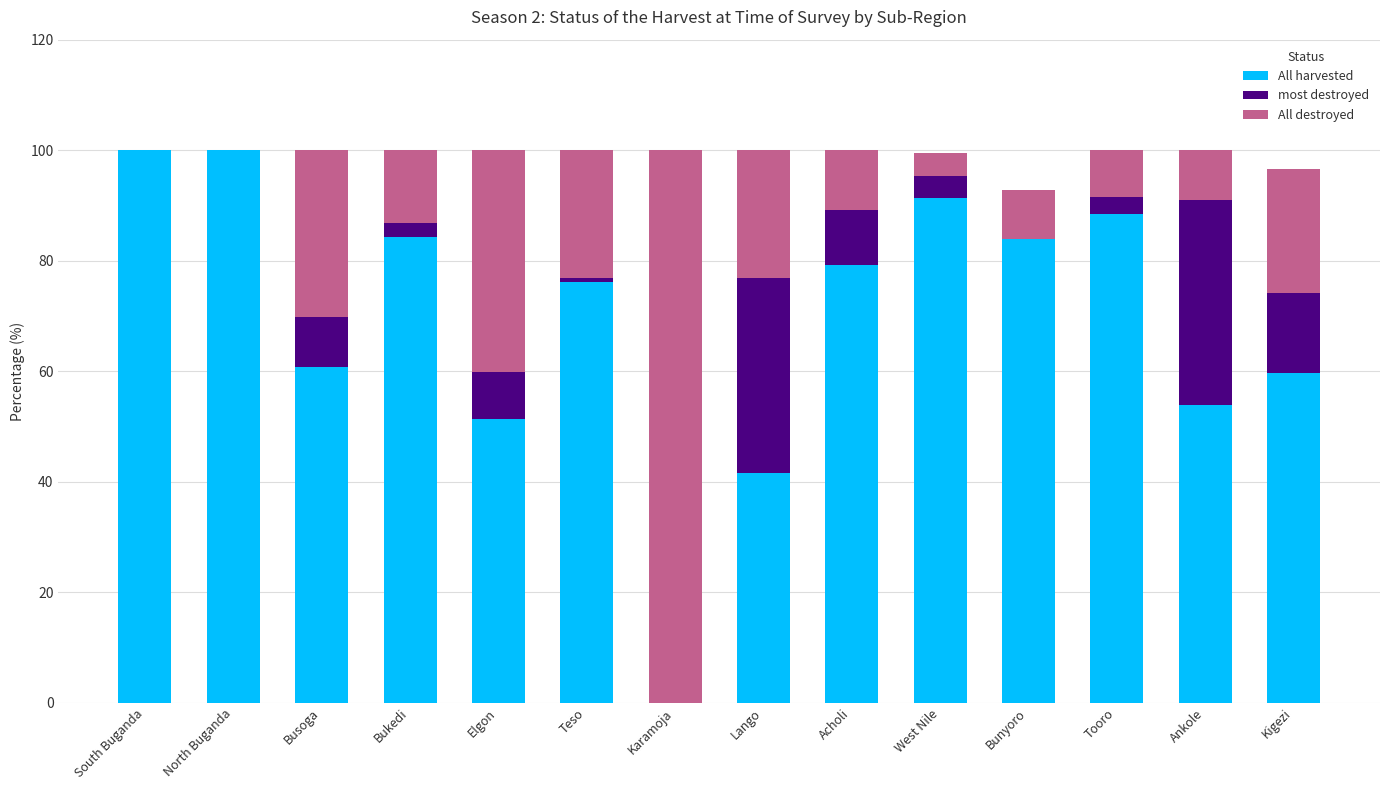

Count the number of data series in this chart.

3